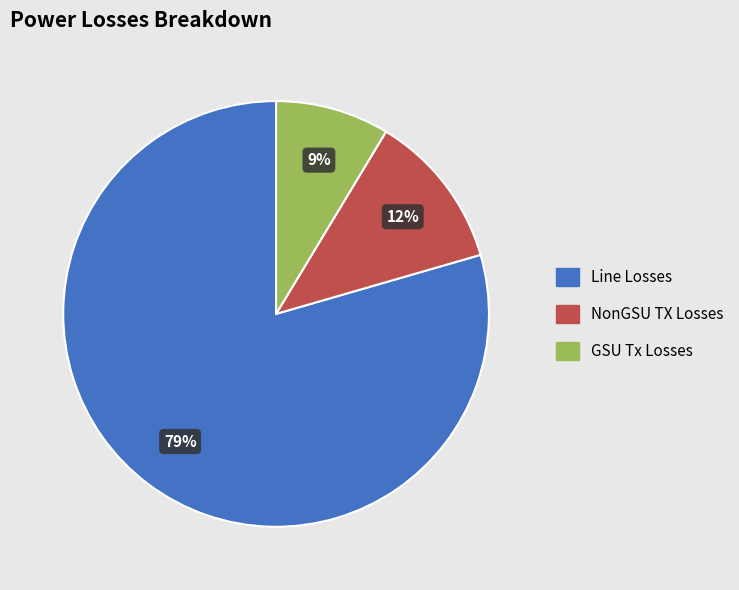

To the nearest percent, what portion does NonGSU TX Losses represent?

12%